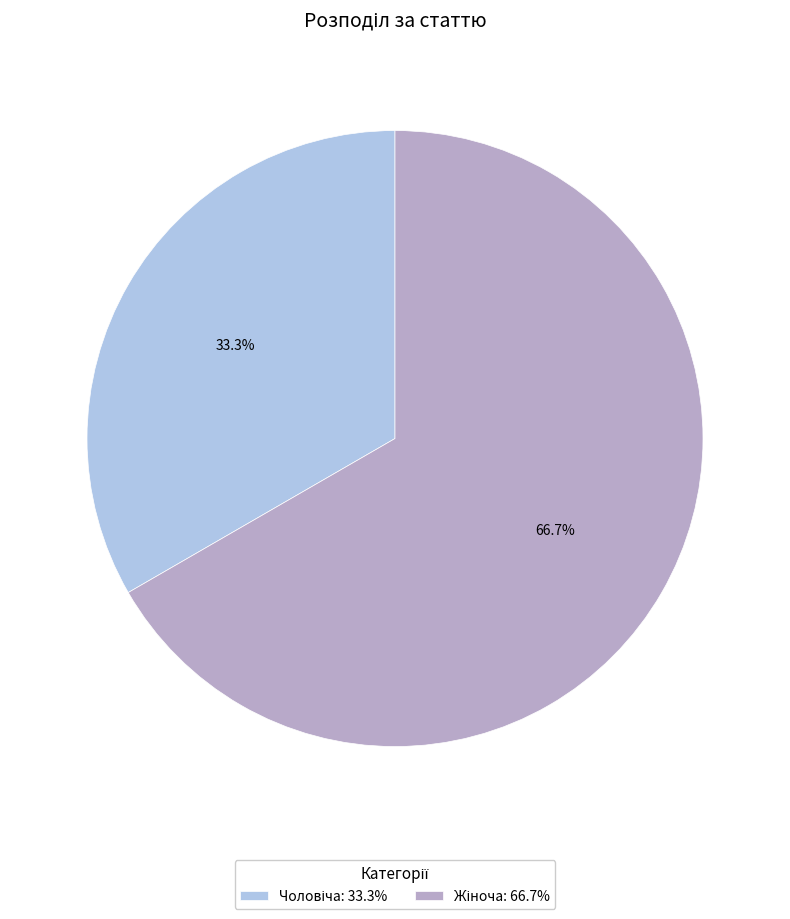

Is there a majority slice in this chart?

Yes